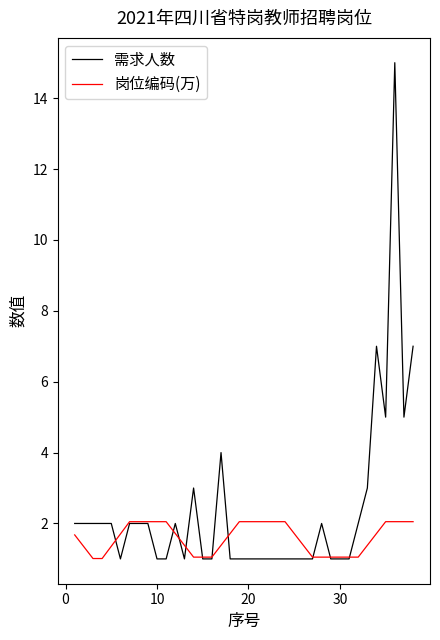

True or false: 需求人数 has more than 1 points higher than both neighbors.

True